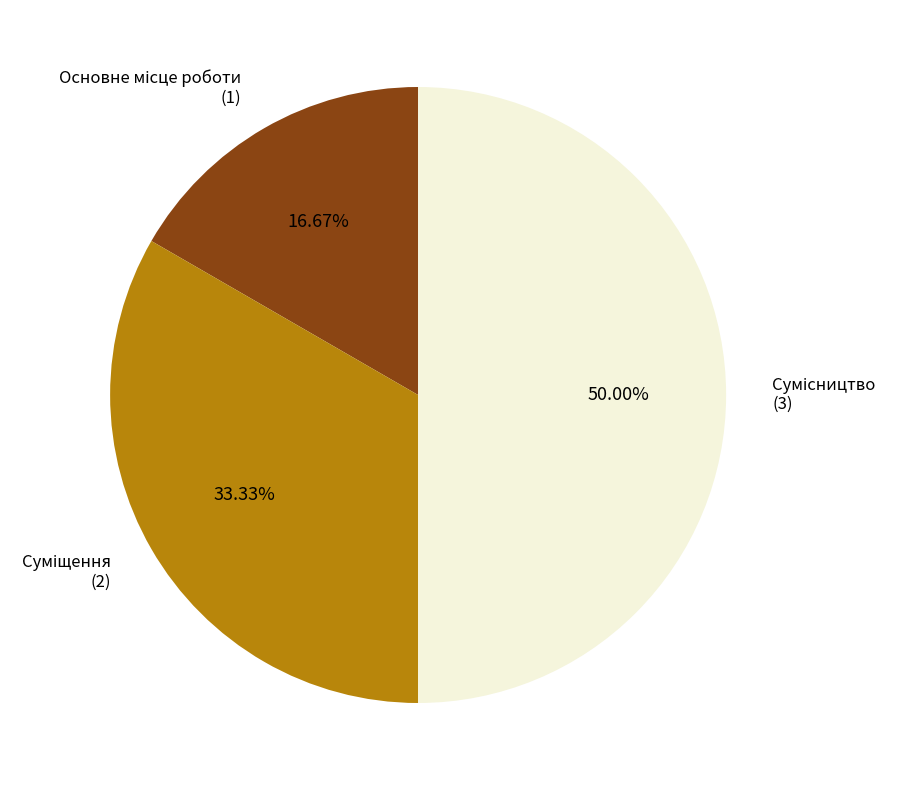

To the nearest percent, what is the difference between the largest and smallest slice percentages?

33%